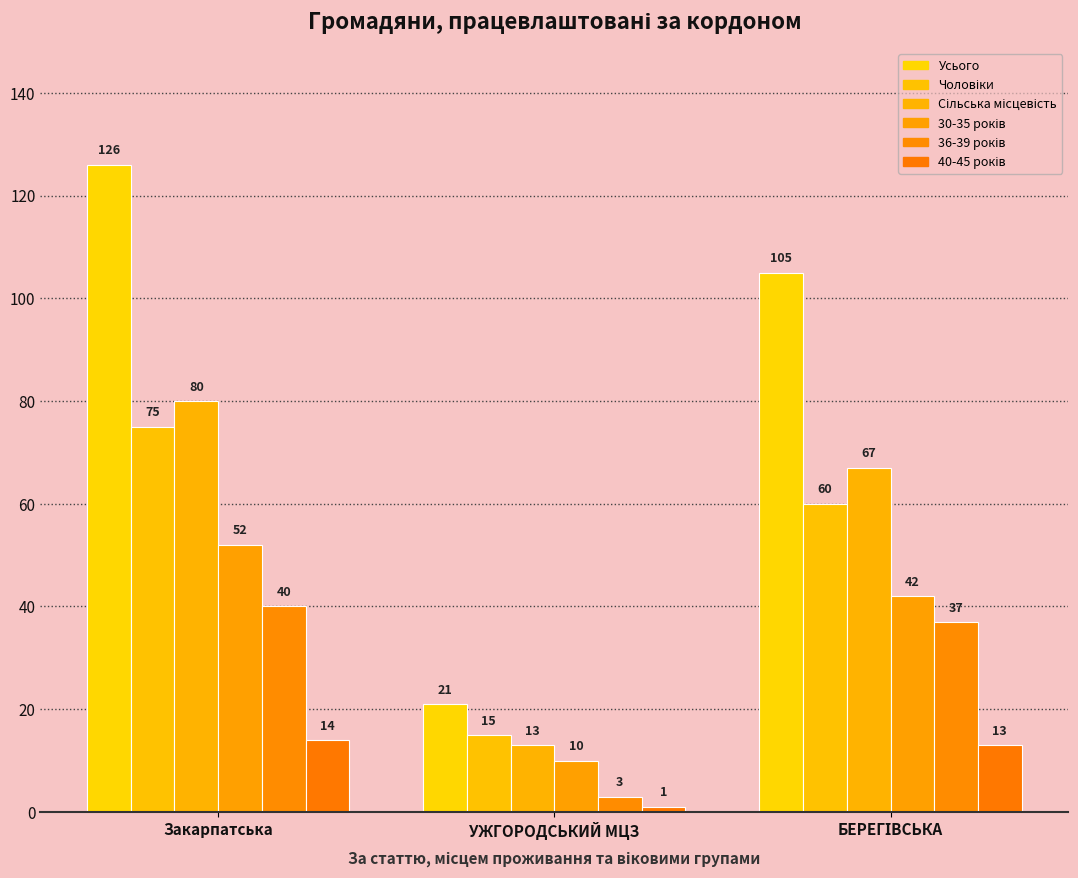

At which label is 40-45 років closest to 7?

УЖГОРОДСЬКИЙ МЦЗ